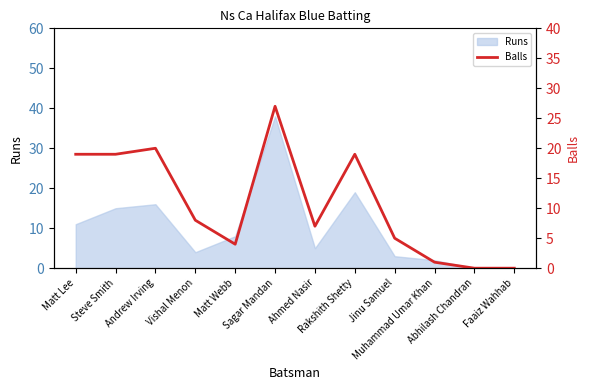

What is the highest value of the Runs series?

38